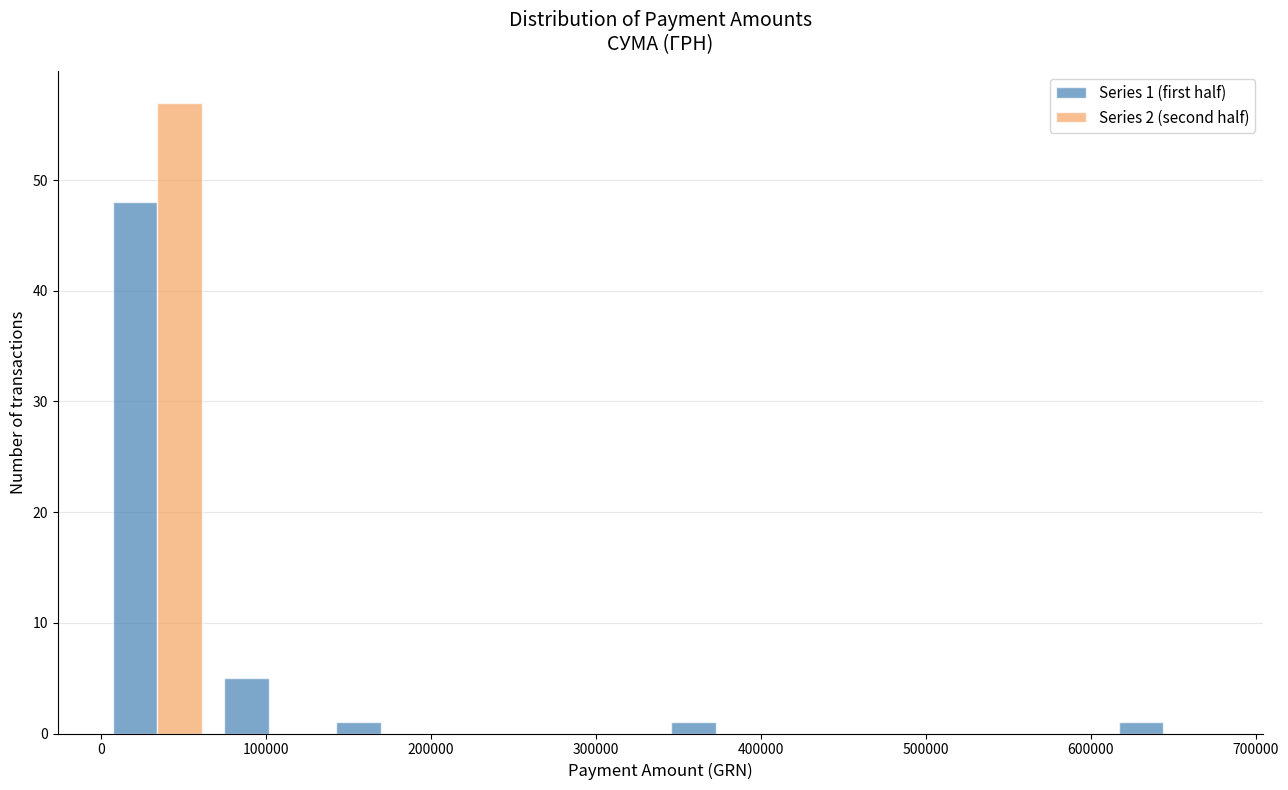

In the Series 2 (second half) series, which range on the x-axis has the tallest bar?

0 to 70000